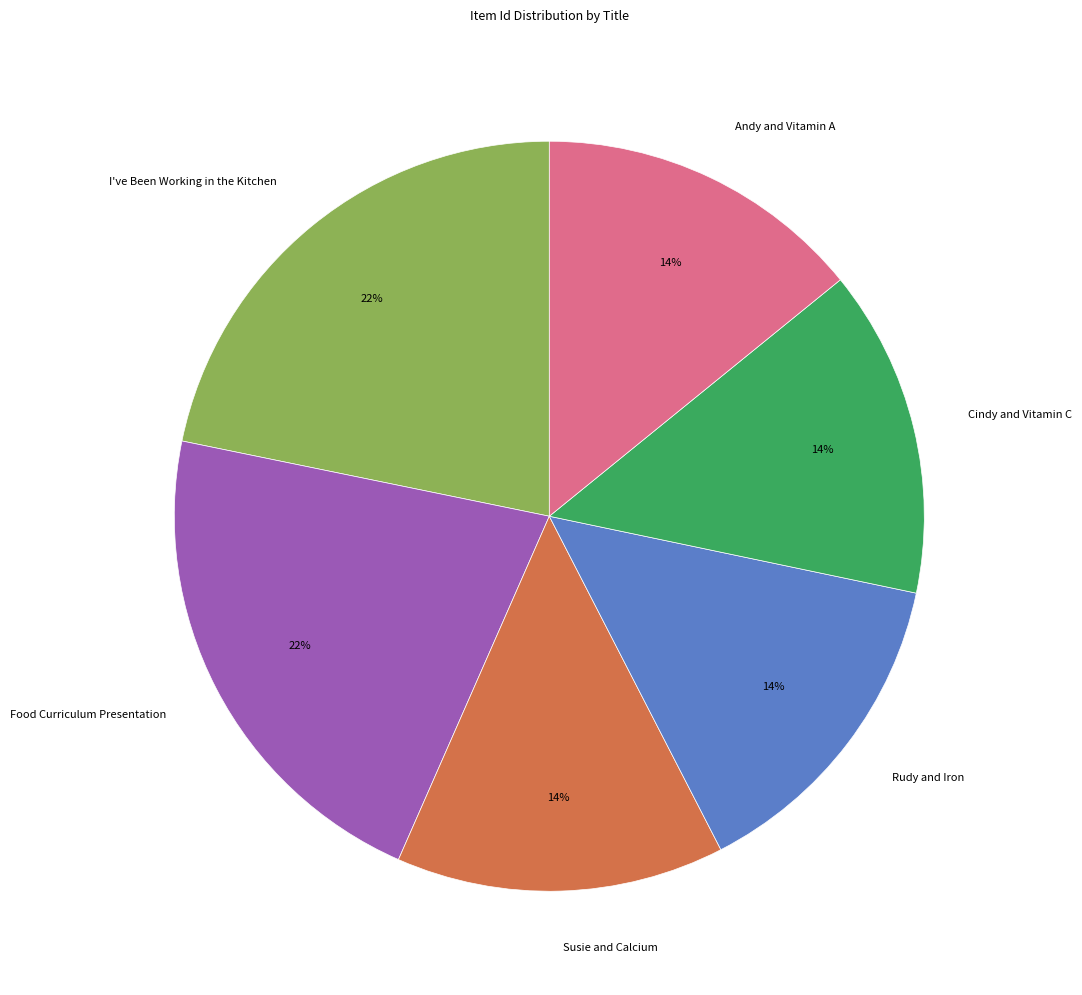

How many segments does this pie chart have?

6